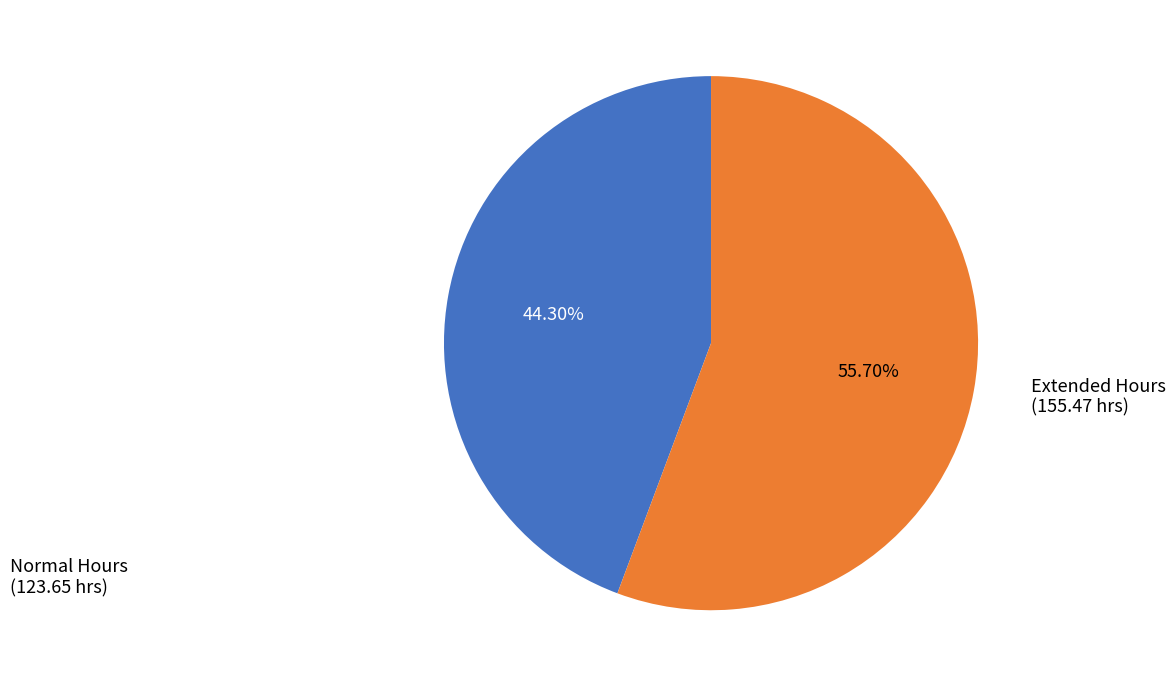

Is there a majority slice in this chart?

Yes